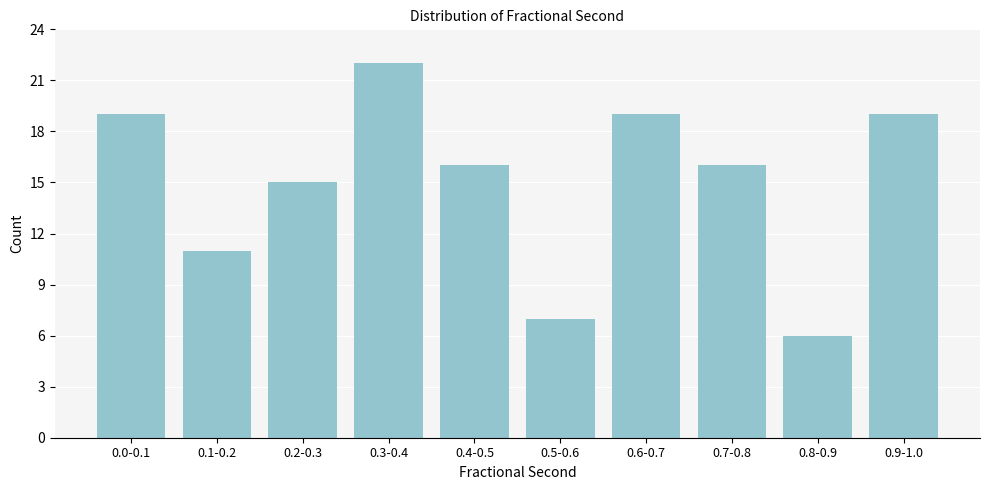

Reading left to right, transcribe all the data shown in this chart.

0.0-0.1=19	0.1-0.2=11	0.2-0.3=15	0.3-0.4=22	0.4-0.5=16	0.5-0.6=7	0.6-0.7=19	0.7-0.8=16	0.8-0.9=6	0.9-1.0=19